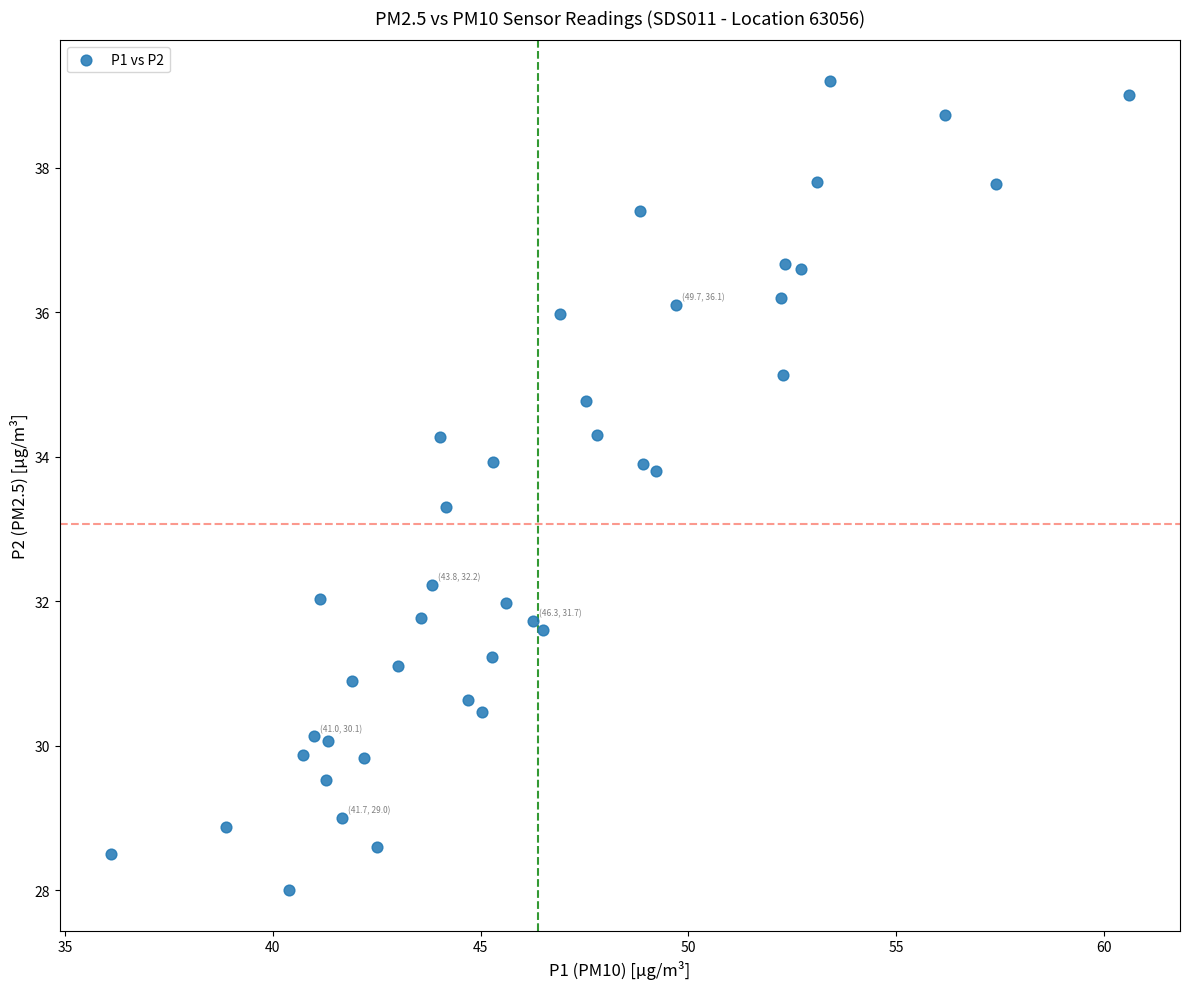

What is the range of X values (max minus min)?

24.5